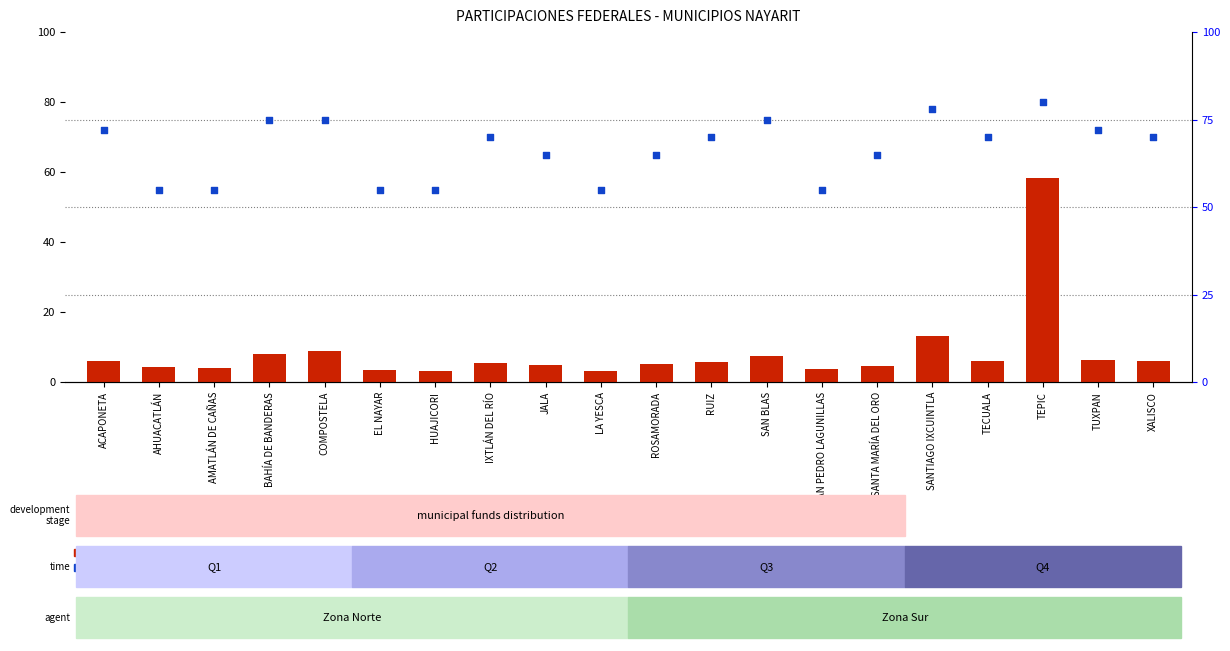

At which category is the sum across all series the highest?

TEPIC